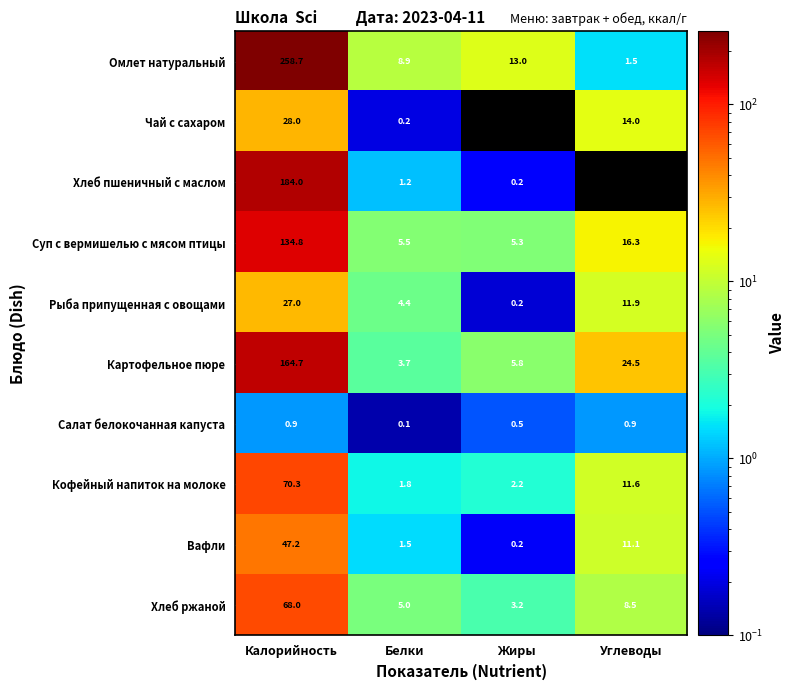

Which category has the lowest value in the Рыба припущенная с овощами series?

Жиры